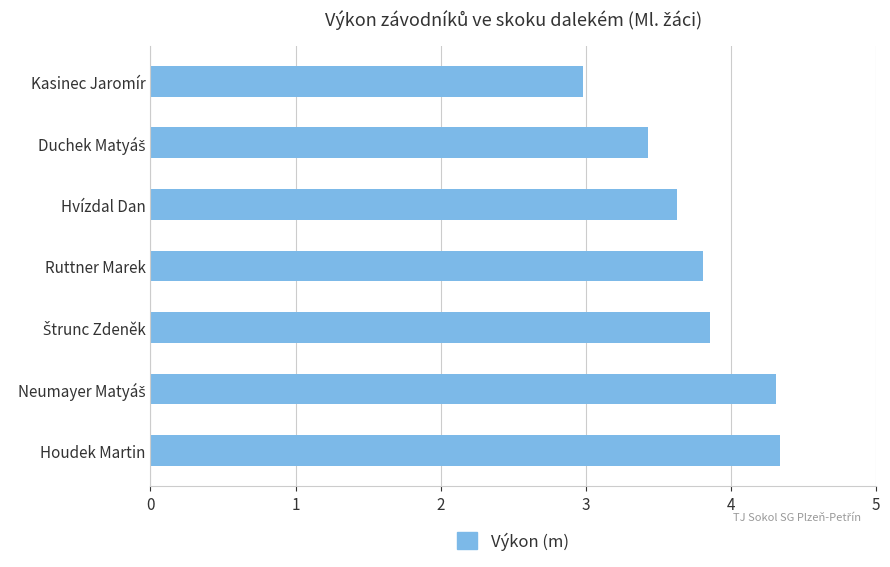

What is the approximate value at Houdek Martin?

4.3